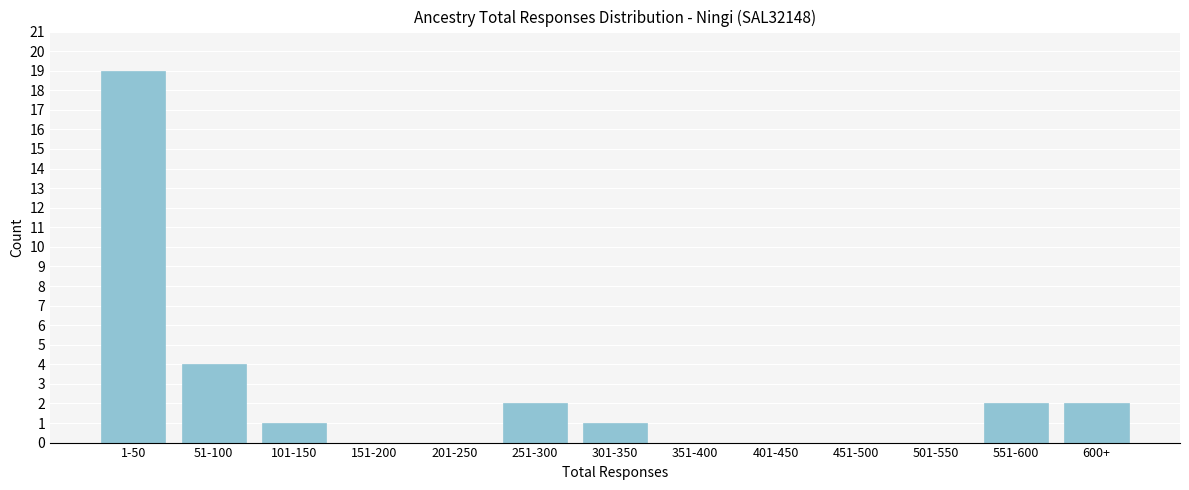

Reading left to right, list all the values displayed in this chart.

1-50=19	51-100=4	101-150=1	151-200=0	201-250=0	251-300=2	301-350=1	351-400=0	401-450=0	451-500=0	501-550=0	551-600=2	600+=2